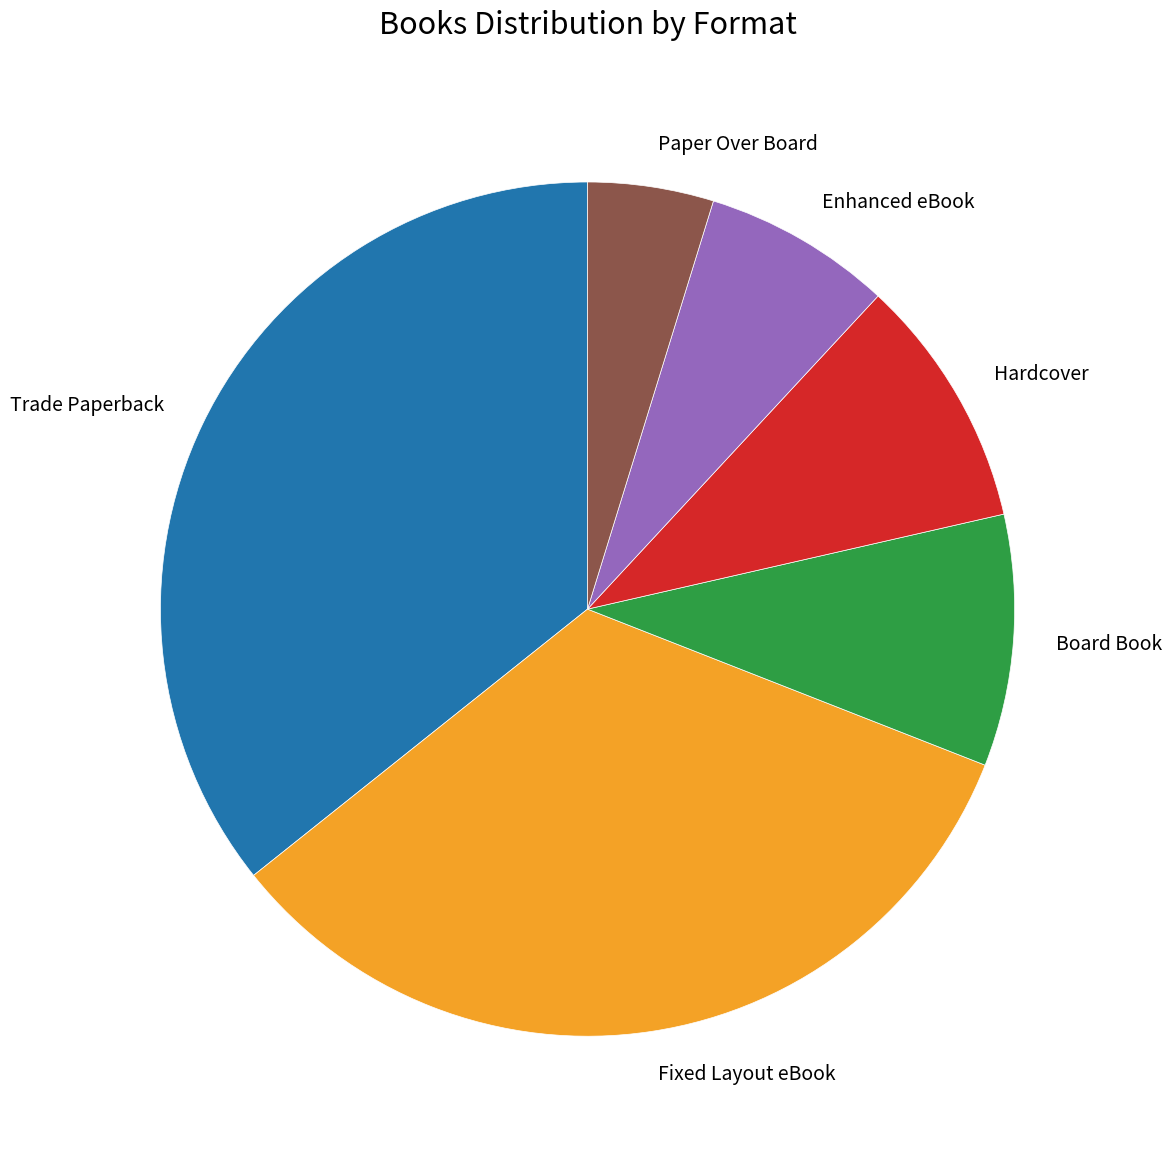

What is the ratio of the value at Hardcover to the value at Board Book?

1.0